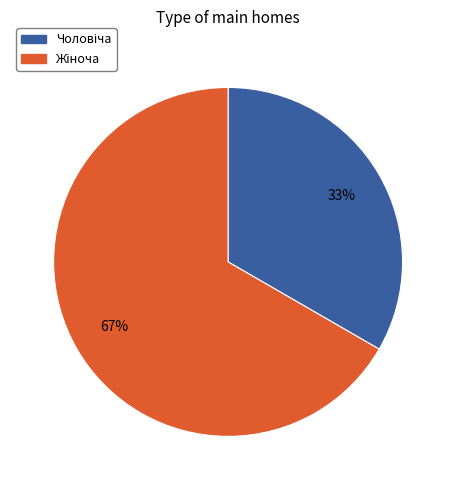

Is there any slice that represents more than half of the pie?

Yes